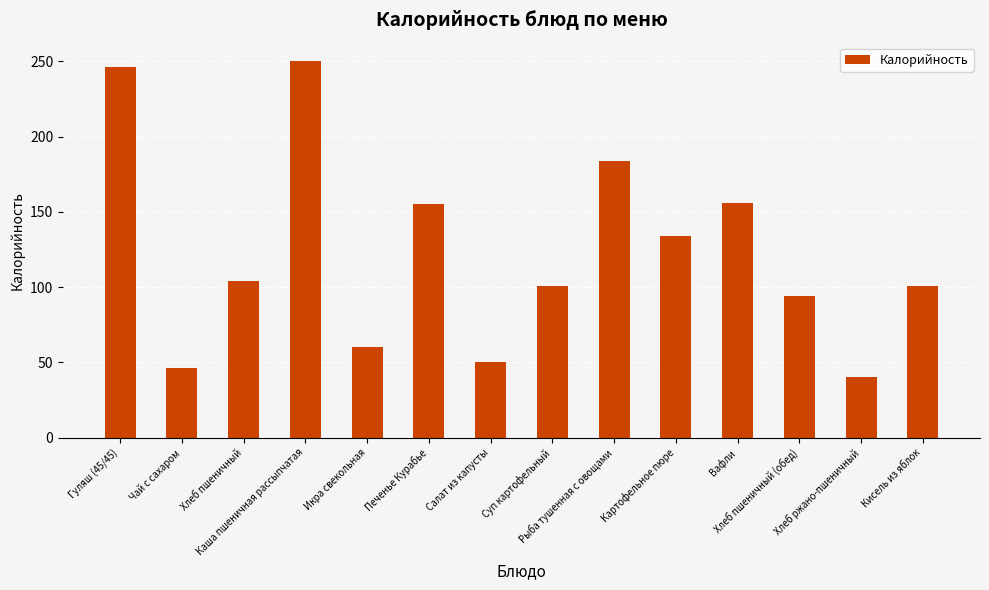

Are the bars horizontal?

No